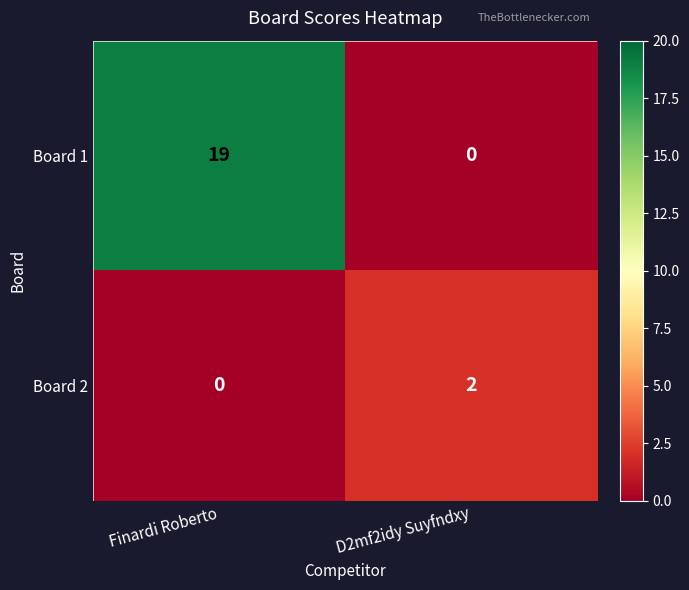

List the series in order of their peak value, lowest first.

Board 2, Board 1